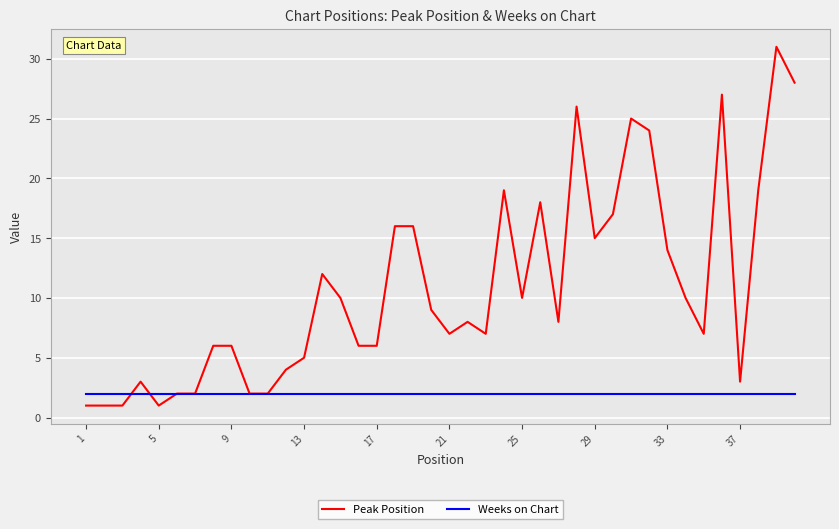

Which series has the widest spread of values?

Peak Position